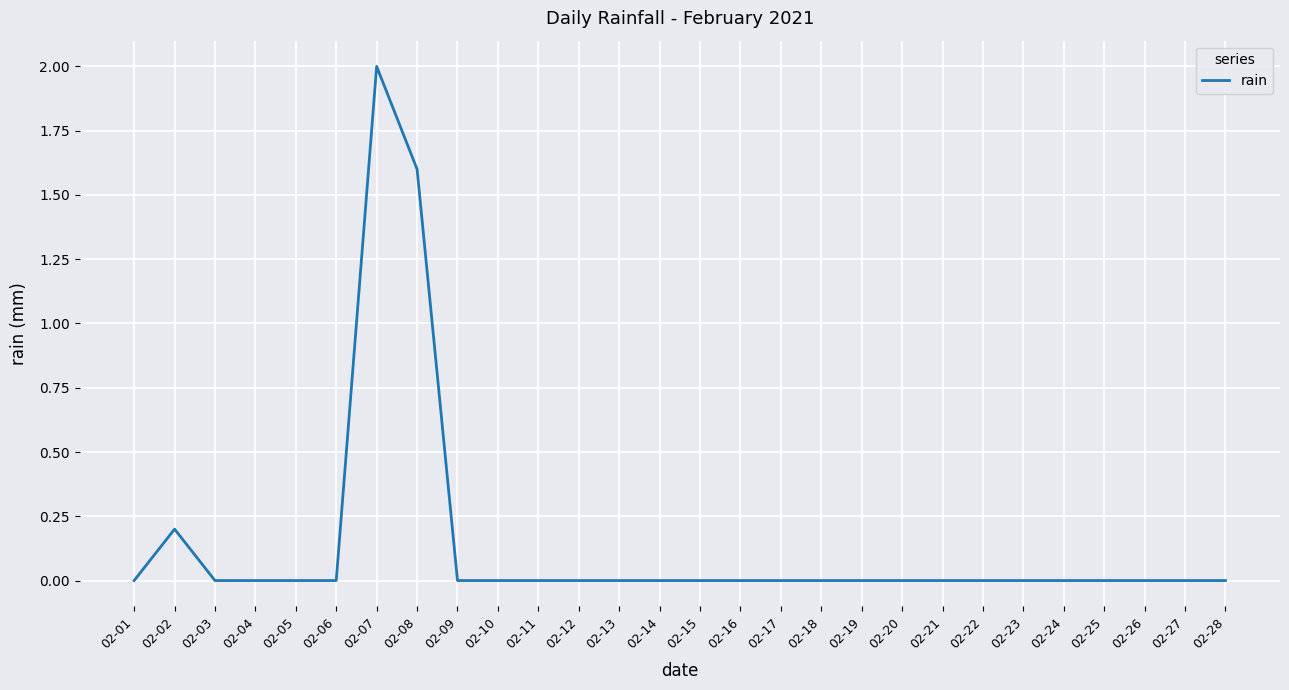

Which has a higher value, 02-07 or 02-27?

02-07